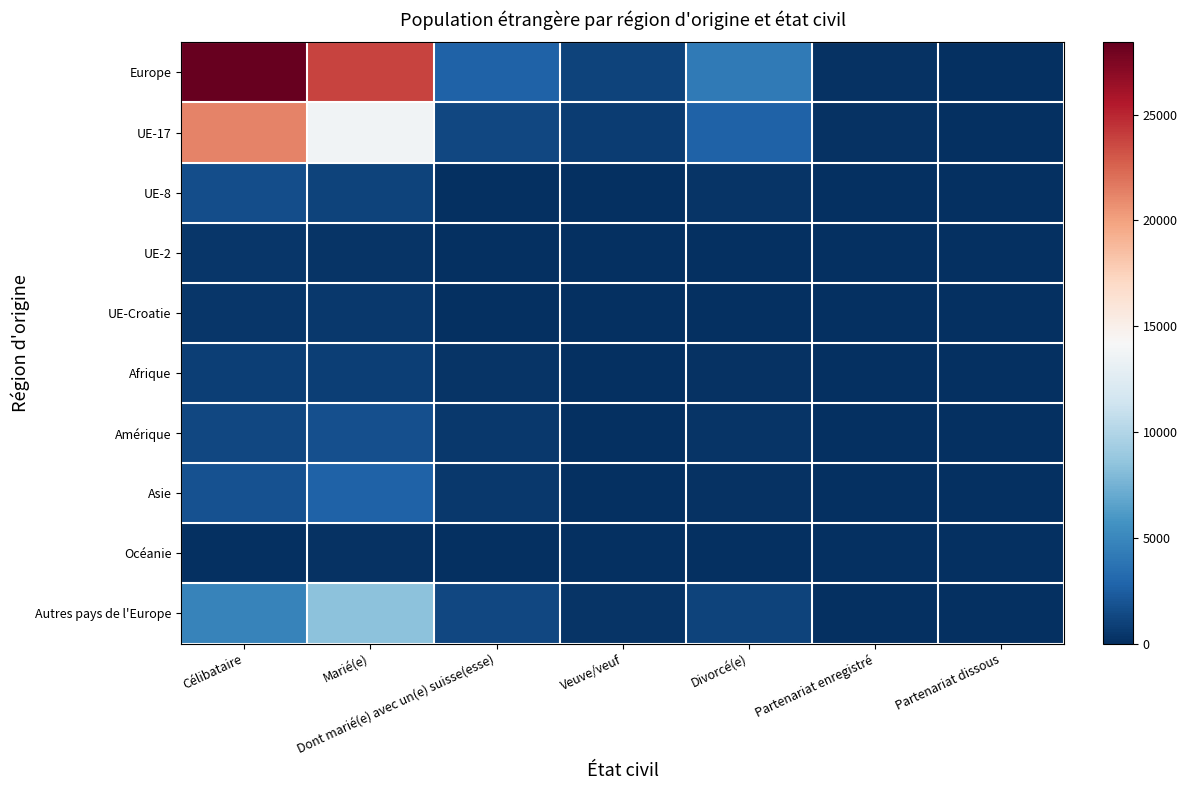

Which series has the largest total across all categories?

Europe